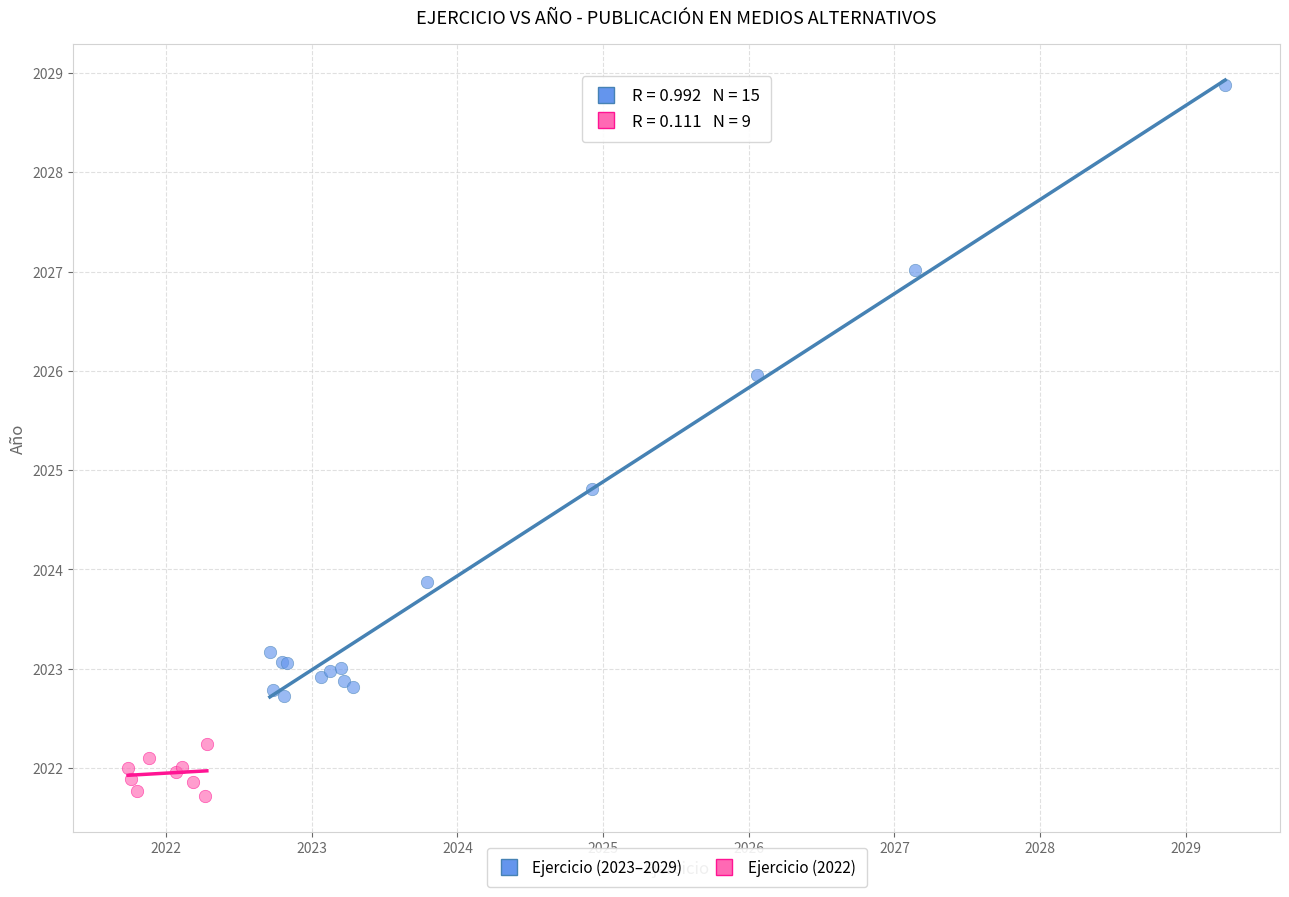

Which series contains the lowest Y value?

Ejercicio (2022)